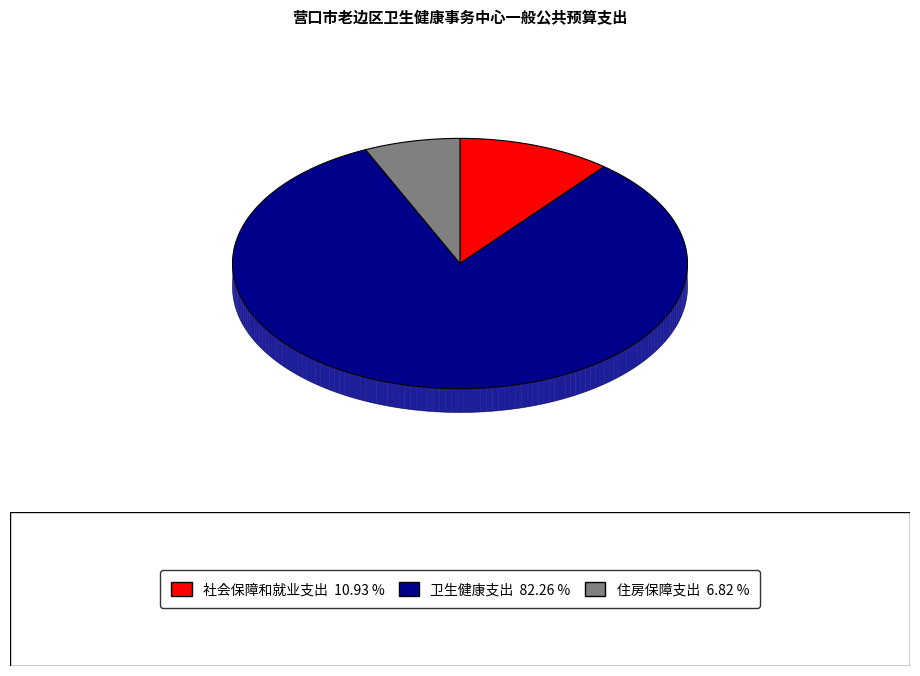

To the nearest percent, what is the combined percentage of 社会保障和就业支出 and 卫生健康支出?

93%